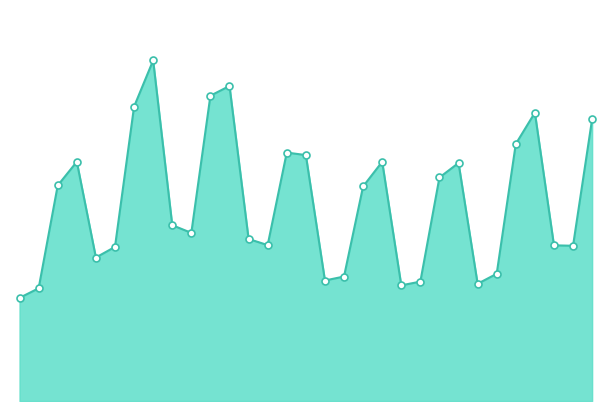

Is this an area chart (filled region under the line)?

Yes